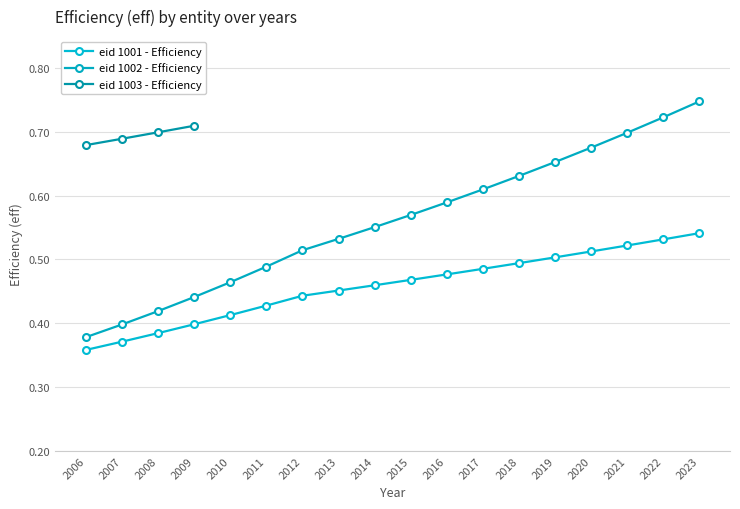

Is this an area chart (filled region under the line)?

No